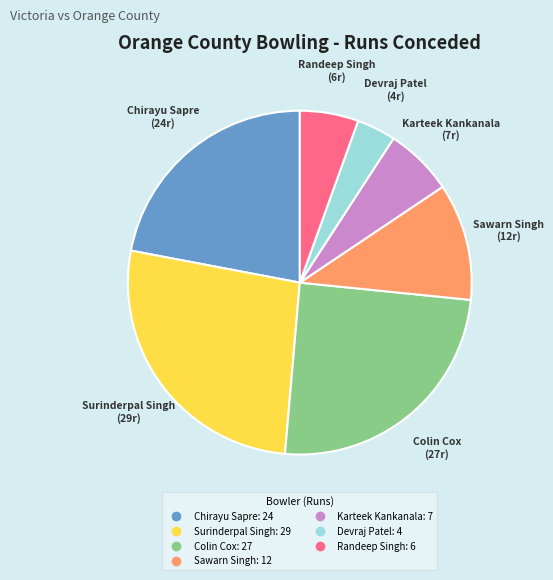

Rank the categories by value from highest to lowest.

Surinderpal Singh, Colin Cox, Chirayu Sapre, Sawarn Singh, Karteek Kankanala, Randeep Singh, Devraj Patel